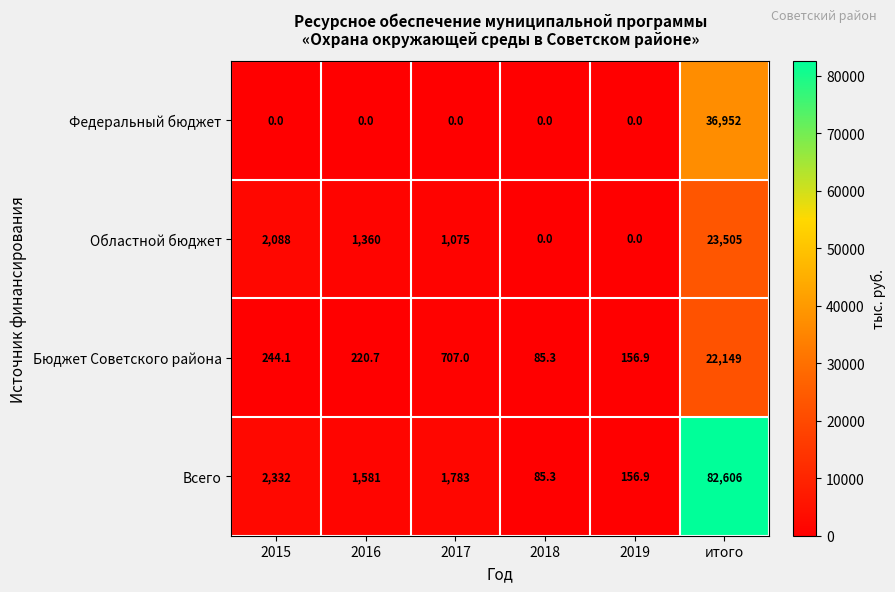

What is the difference between the maximum and minimum values in the Бюджет Советского района series?

22063.7